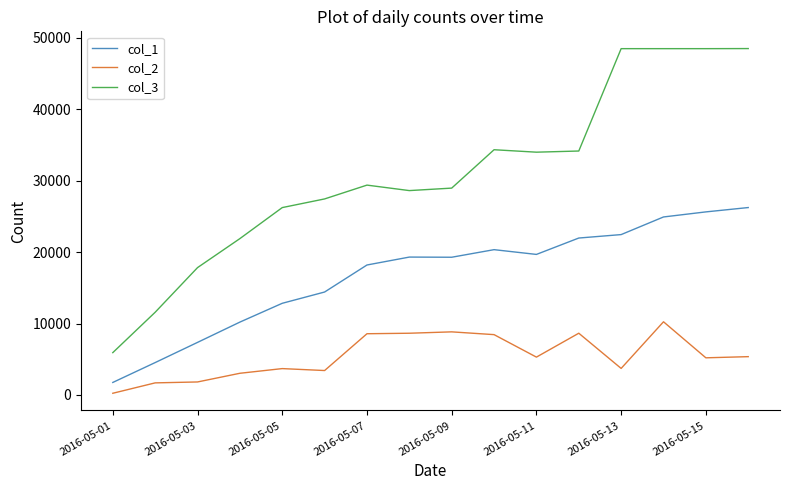

True or false: col_2 and col_3 intersect in this chart.

False